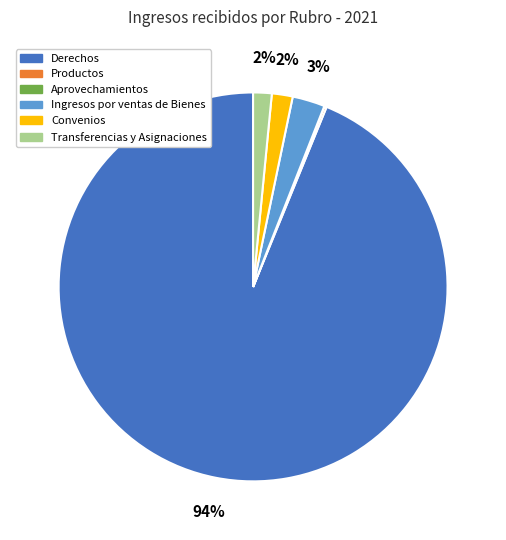

Is there any slice that represents more than half of the pie?

Yes